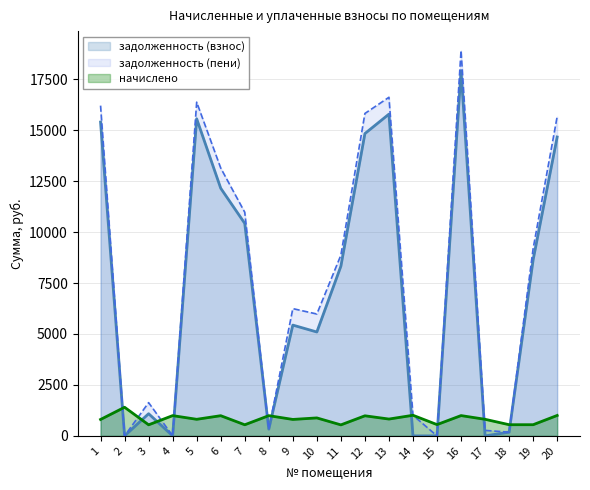

Reading right to left, extract all data points from this chart.

задолженность (взнос): 20=14665.6	19=8642.3	18=183.1	17=0.8	16=17918.1	15=0.0	14=0.0	13=15787.2	12=14833.7	11=8326.7	10=5097.9	9=5436.8	8=330.8	7=10427.4	6=12152.0	5=15559.8	4=1.1	3=1088.6	2=2.3	1=15397.4
начислено: 20=1003.6	19=549.4	18=549.4	17=814.8	16=996.8	15=554.5	14=1012.1	13=826.7	12=986.6	11=540.9	10=882.8	9=808.0	8=993.4	7=546.0	6=991.7	5=814.8	4=995.1	3=544.3	2=1405.0	1=806.3
задолженность (пени): 20=15669.1	19=9191.7	18=183.1	17=270.6	16=18914.9	15=0.0	14=1012.1	13=16613.9	12=15820.2	11=8867.6	10=5980.8	9=6244.8	8=331.2	7=10973.4	6=13143.7	5=16374.6	4=1.2	3=1633.0	2=0.0	1=16203.7